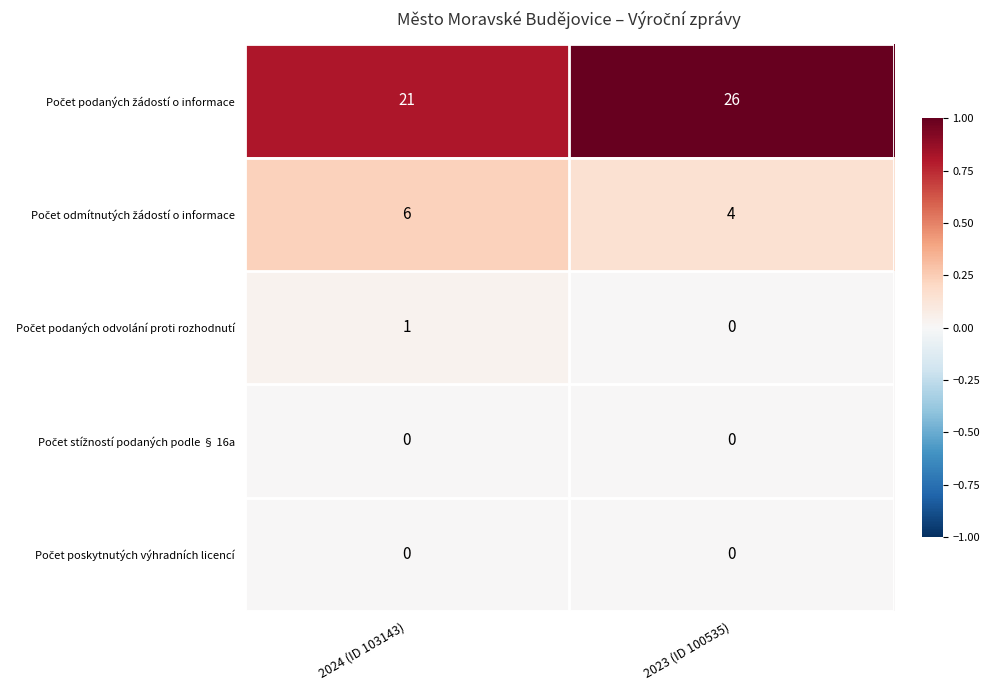

What is the difference between the highest and lowest values at 2024 (ID 103143)?

21